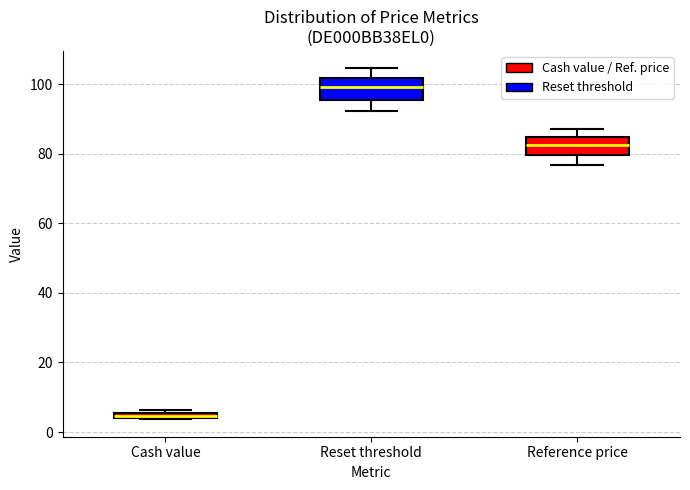

Where does the lower whisker of the box for Reset threshold end on the y-axis? The values are not printed on the chart, so give them approximately, as read against the axis.

92